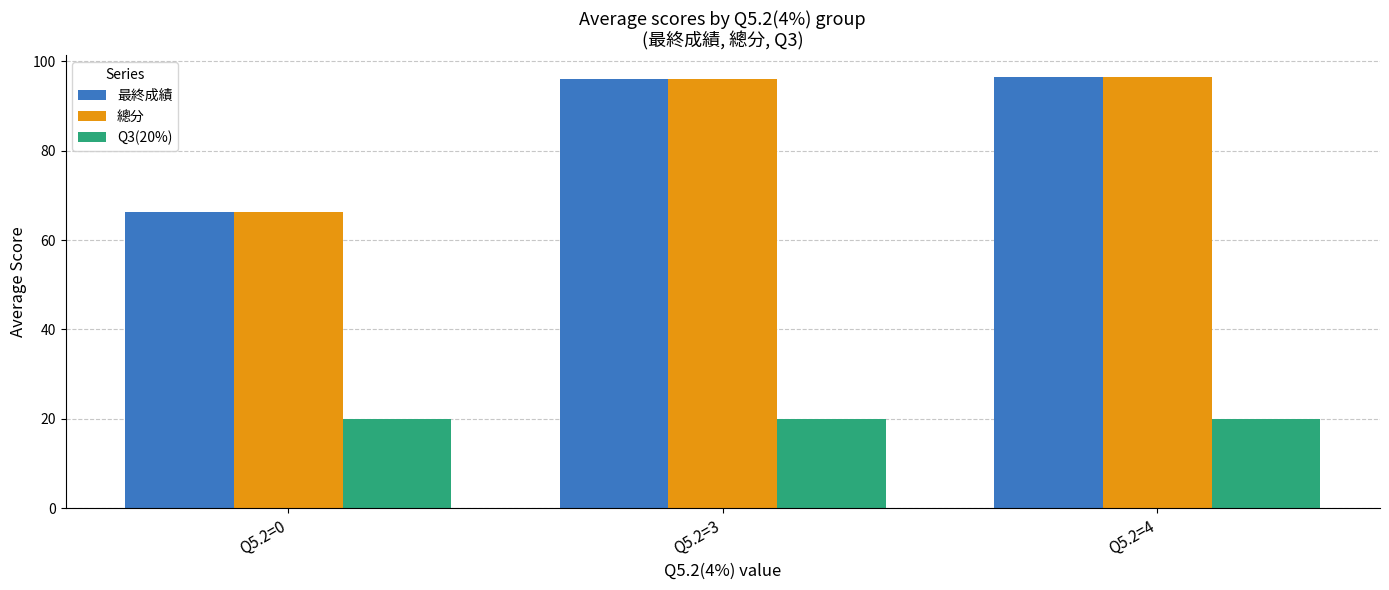

What is the average value of the 總分 series?

86.3